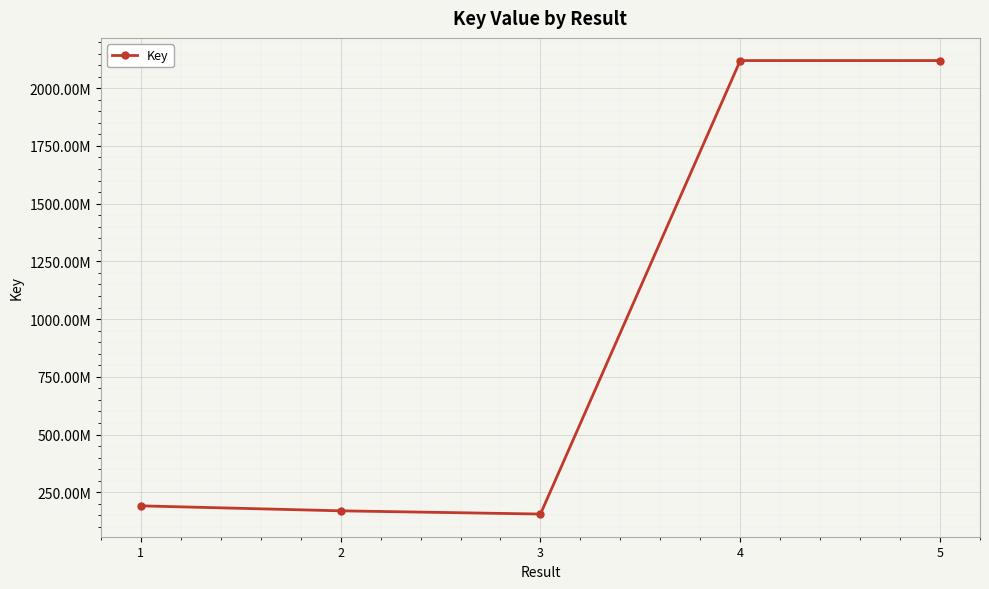

List the labels in order of value, smallest first.

3, 2, 1, 4, 5